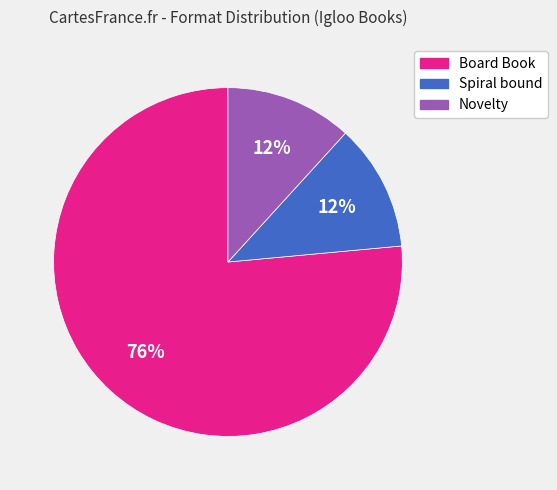

Count the number of slices in the pie.

3